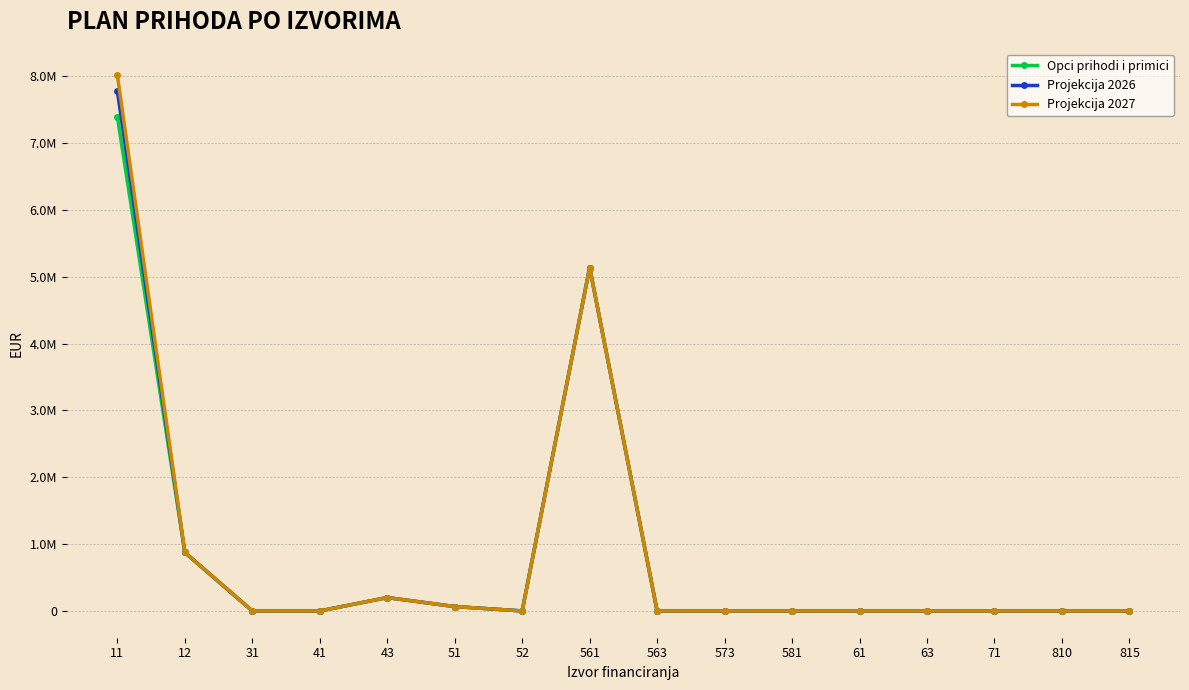

Reading left to right, extract all data points from this chart.

Opci prihodi i primici: 11=7390634	12=874500	31=0	41=0	43=200000	51=65381	52=0	561=5136550	563=0	573=0	581=0	61=0	63=0	71=0	810=0	815=0
Projekcija 2026: 11=7774014	12=874500	31=0	41=0	43=200000	51=65381	52=0	561=5136550	563=0	573=0	581=0	61=0	63=0	71=0	810=0	815=0
Projekcija 2027: 11=8012742	12=874500	31=0	41=0	43=200000	51=65381	52=0	561=5136550	563=0	573=0	581=0	61=0	63=0	71=0	810=0	815=0